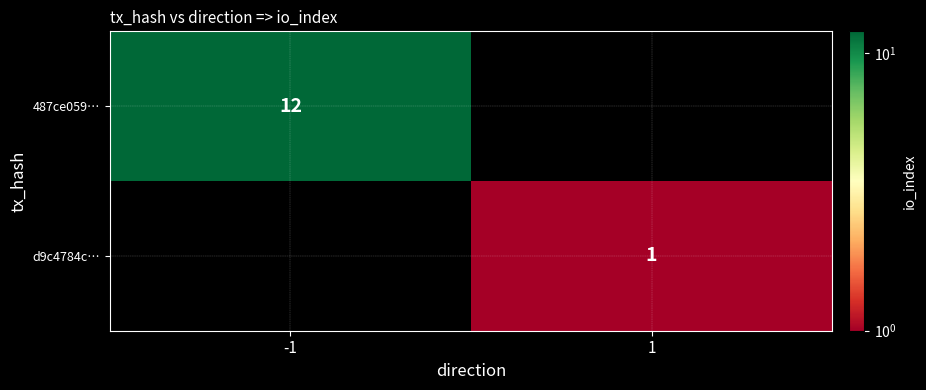

The value of 487ce059… at -1 is 17. True or false?

False